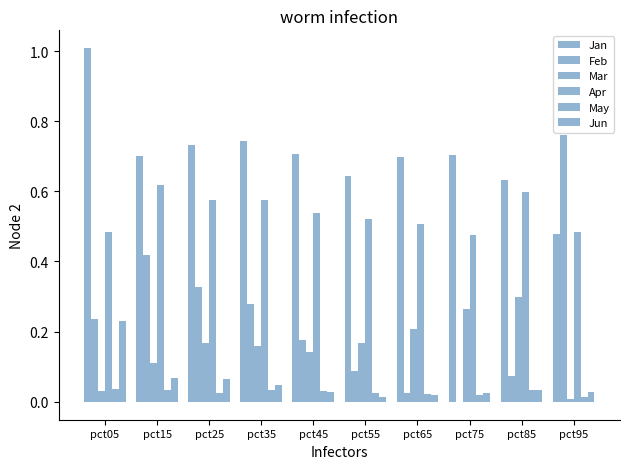

Does the chart contain stacked bars?

No